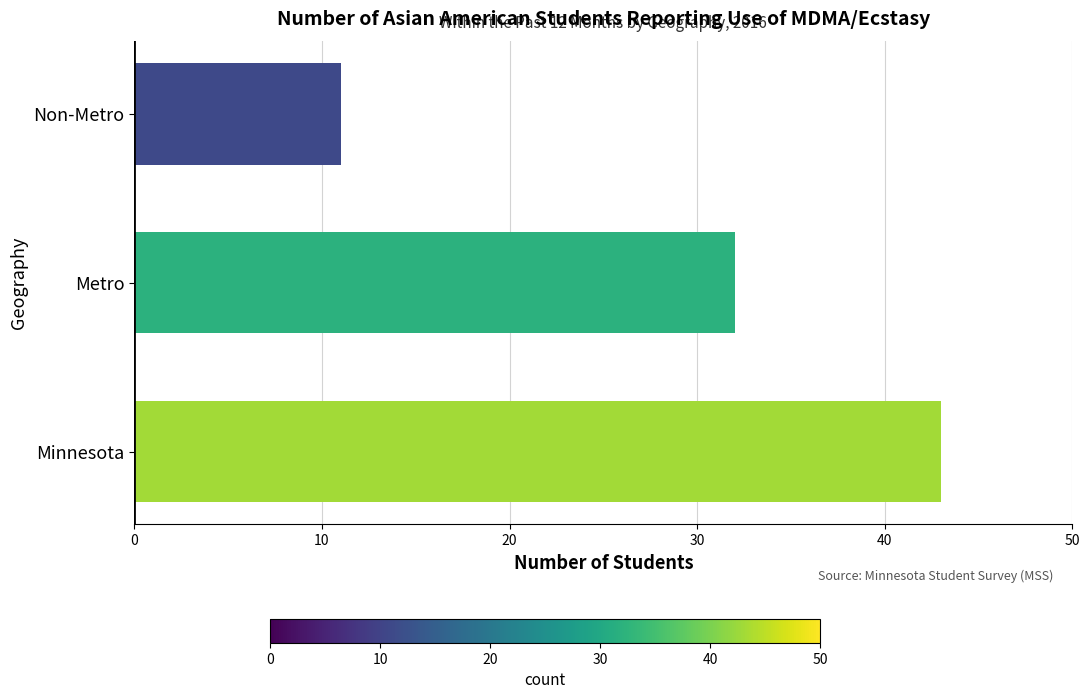

Reading bottom to top, list all the values displayed in this chart.

43	32	11